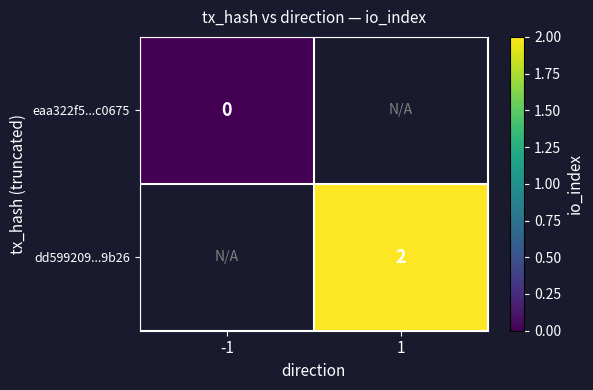

The value of dd599209...9b26 at 1 is 3. True or false?

False